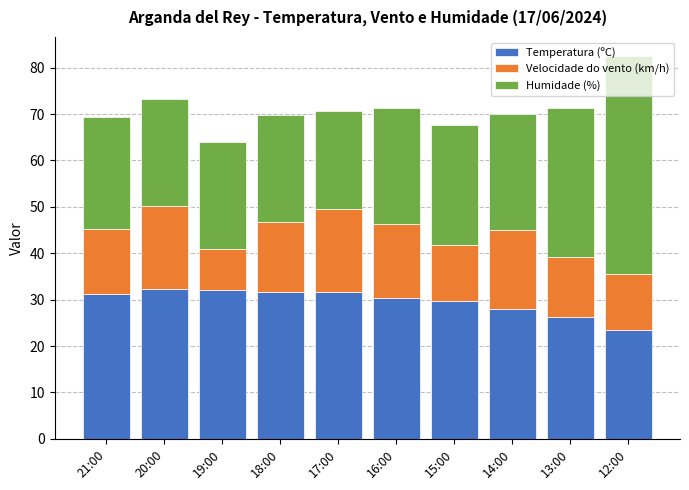

What is the sum of the Temperatura (ºC) values at 21:00 and 13:00?

57.6